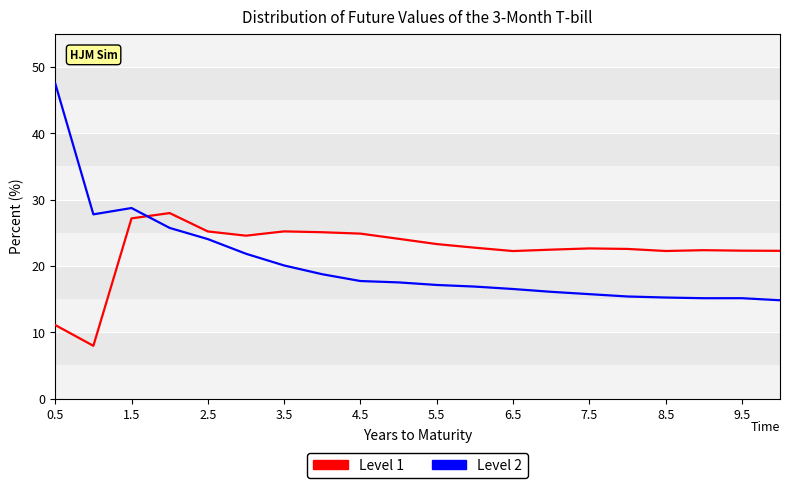

What is the difference between the maximum and minimum values in the Level 1 series?

20.0